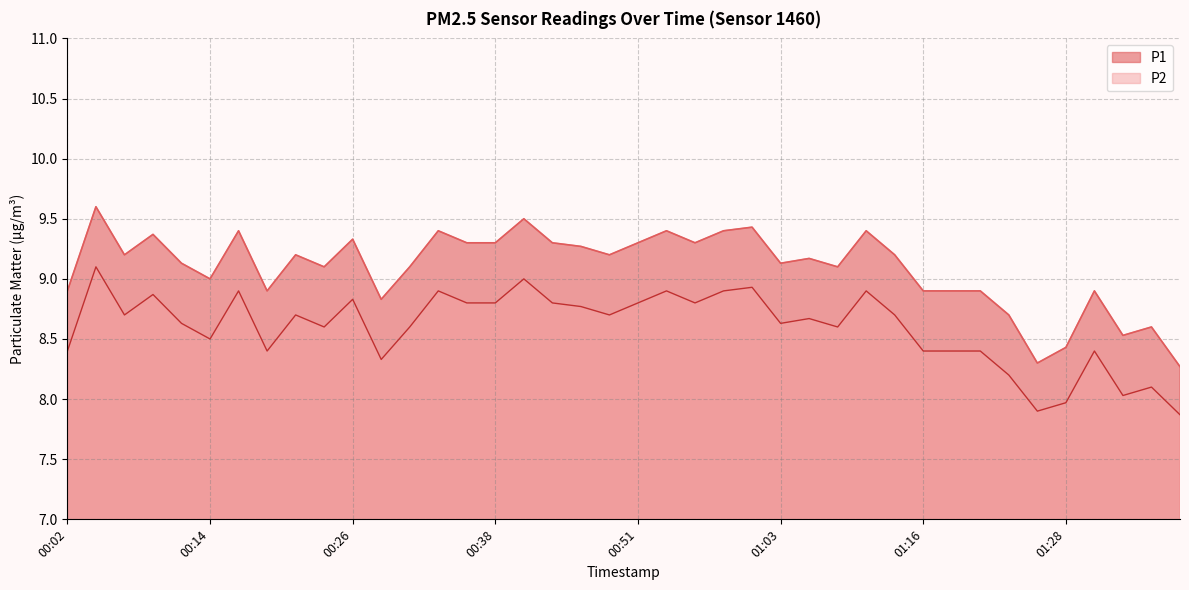

Which series changed the most between 00:56 and 01:26?

P1